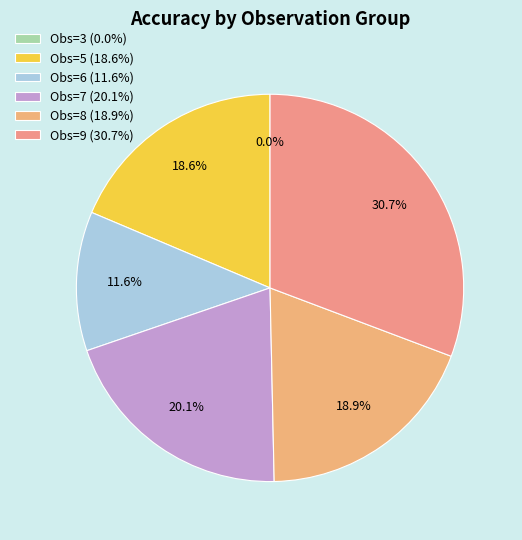

How many slices are in this pie chart?

6